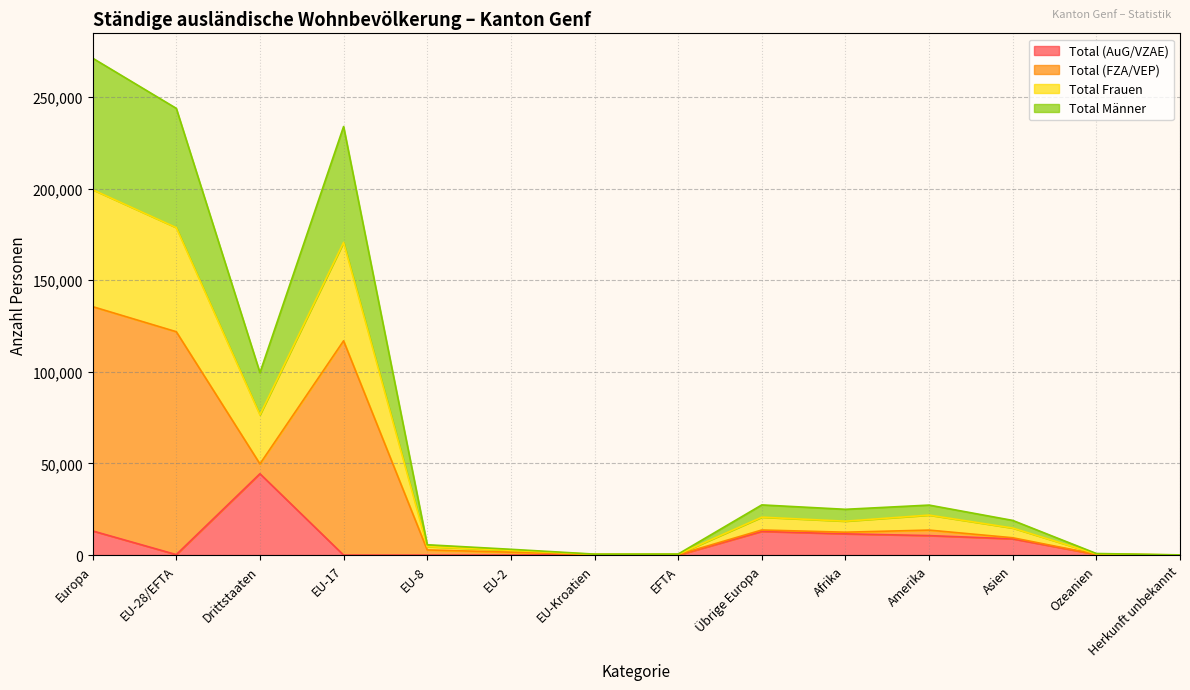

What is the label of the 13th point from the left?

Ozeanien